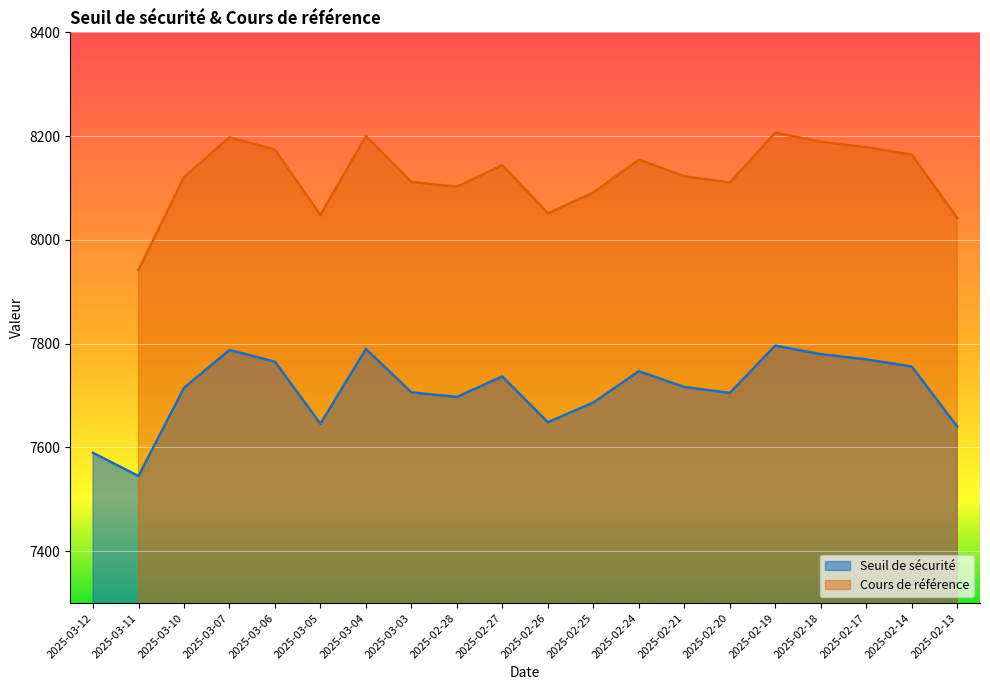

How many points are higher than both their immediate neighbors (excluding endpoints)?

5